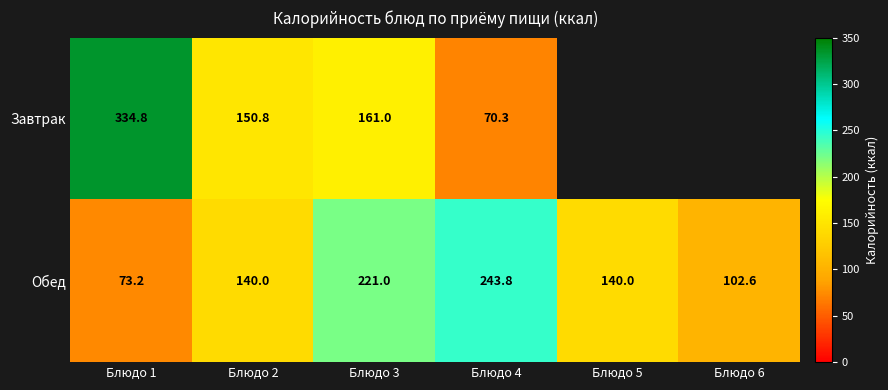

True or false: Обед has a value of 102.6 at Блюдо 6.

True